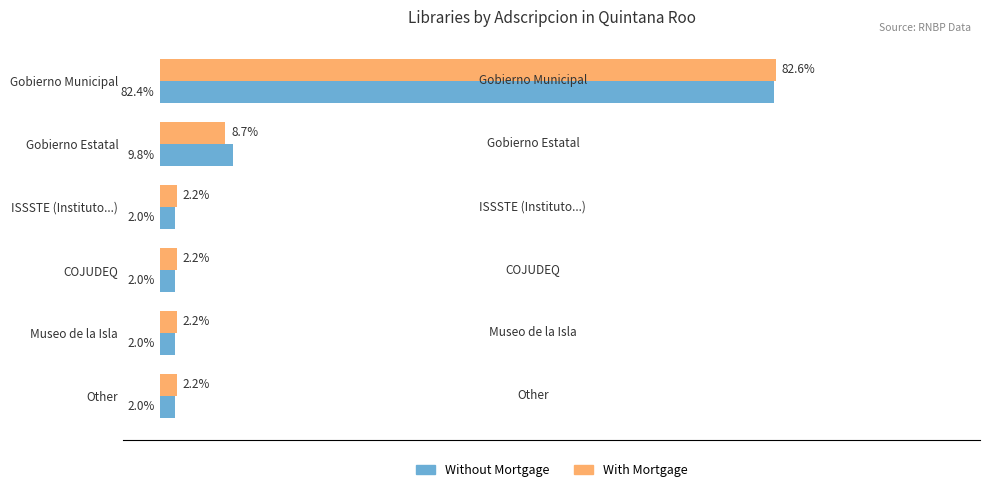

Rank the series by their maximum value, from lowest to highest.

Without Mortgage, With Mortgage